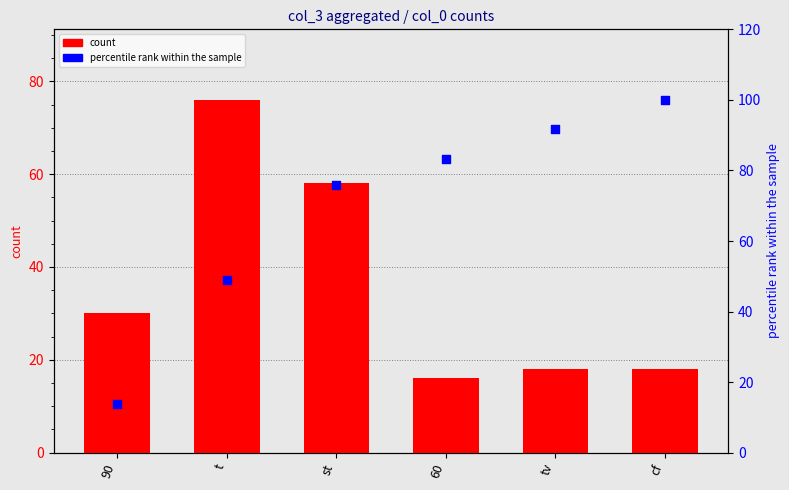

At which category is the sum across all series the highest?

st